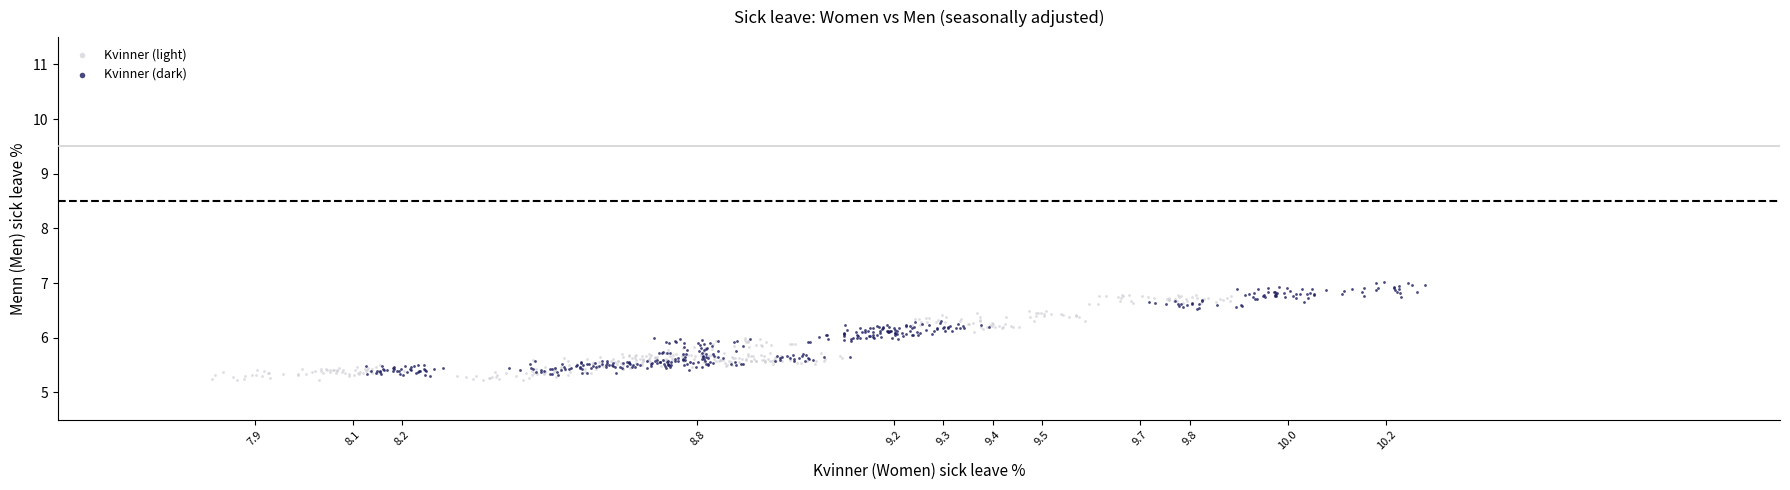

Which series has the largest Y range (max minus min)?

Kvinner (dark)